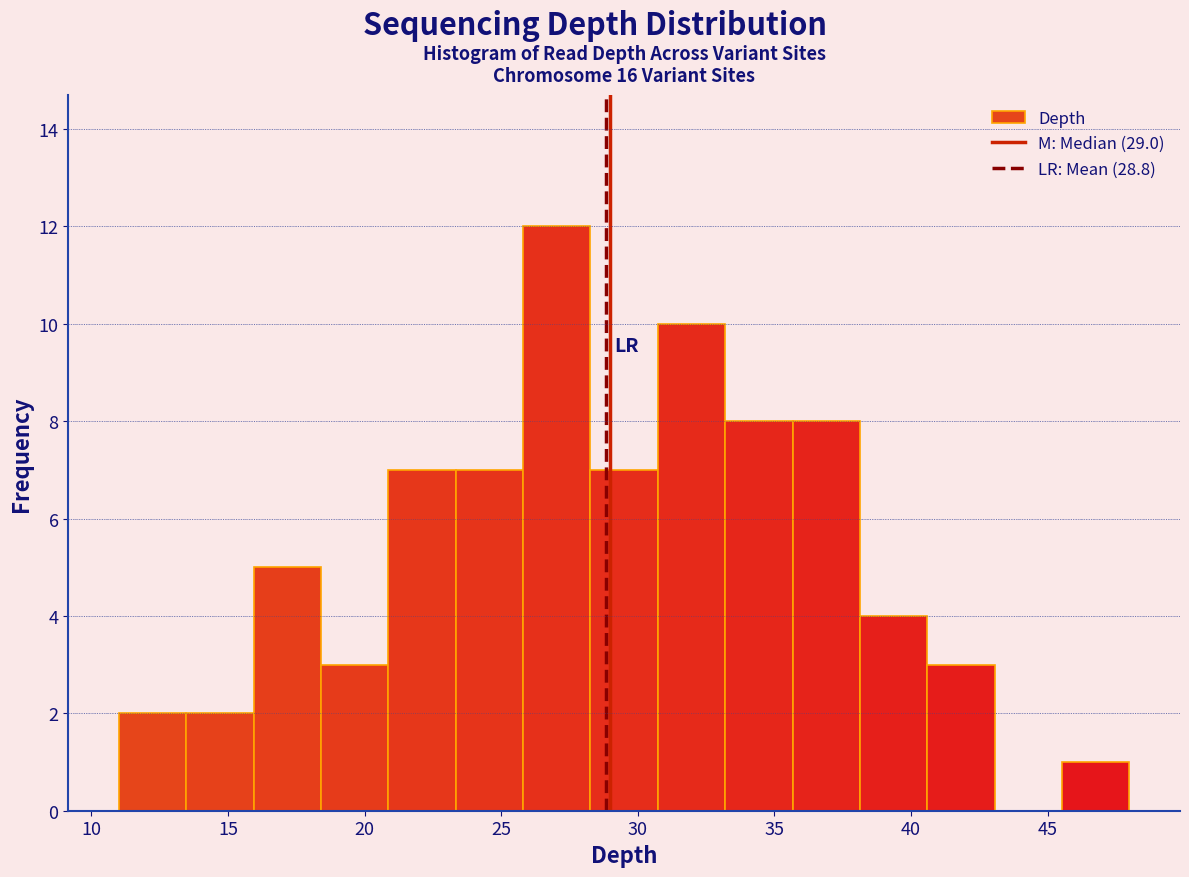

Which range on the x-axis has the tallest bar?

26.0 to 28.5